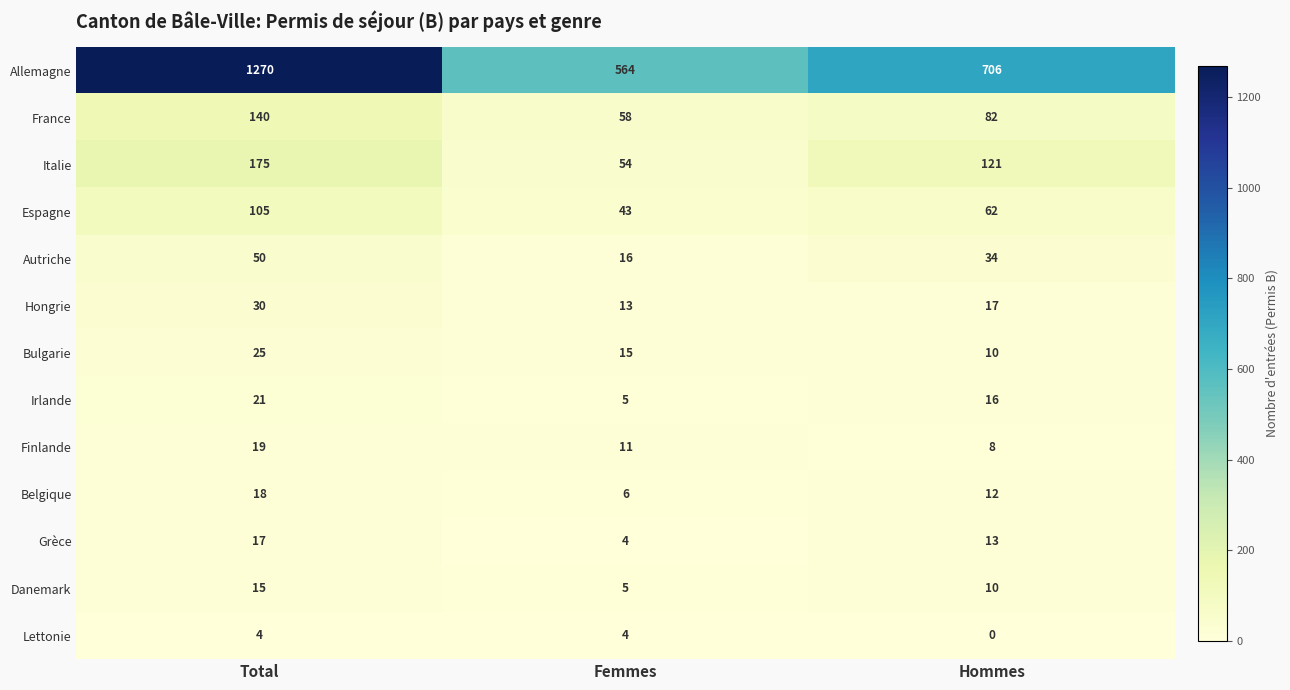

How many values in the Belgique series are below 12?

1